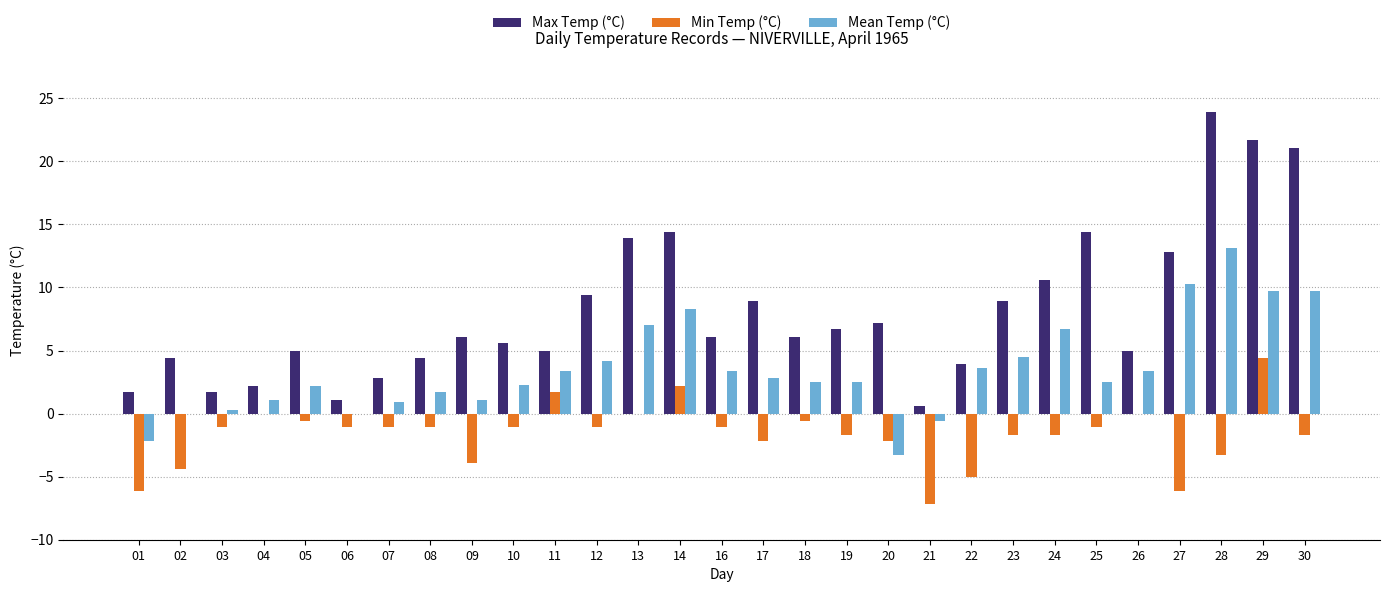

What is the maximum value shown in the chart?

23.9